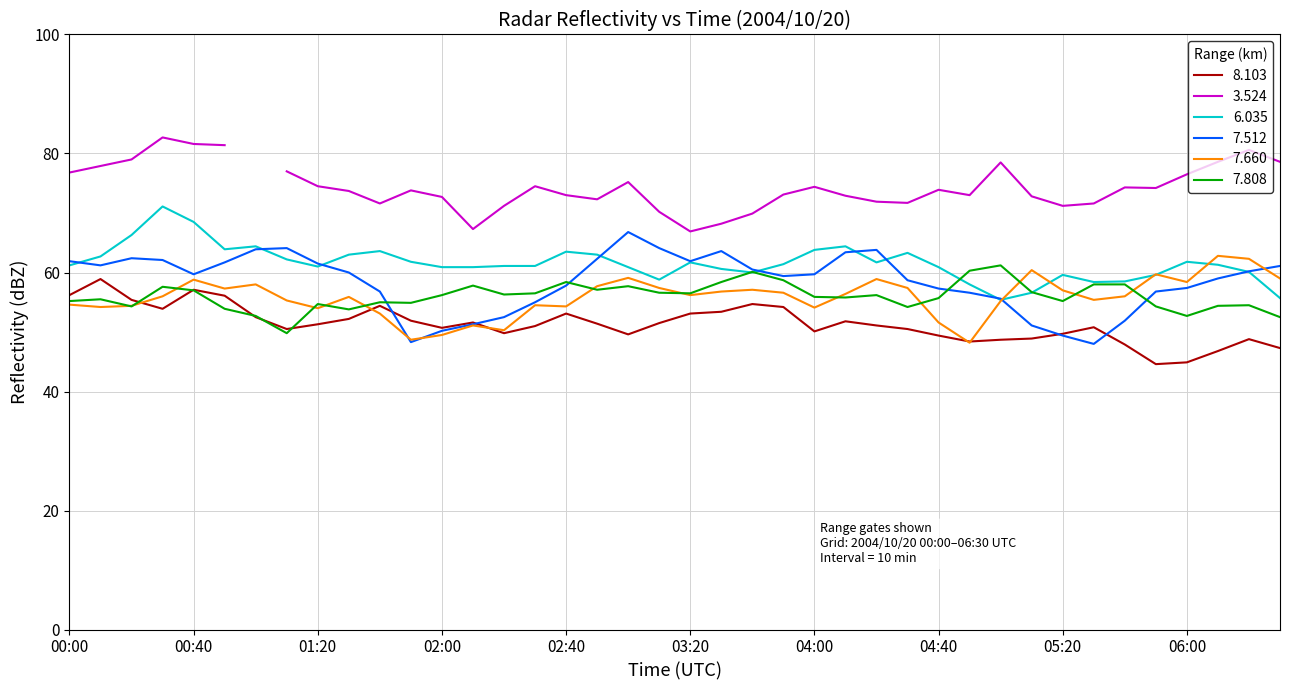

What is the average value of the 7.660 series?

55.8